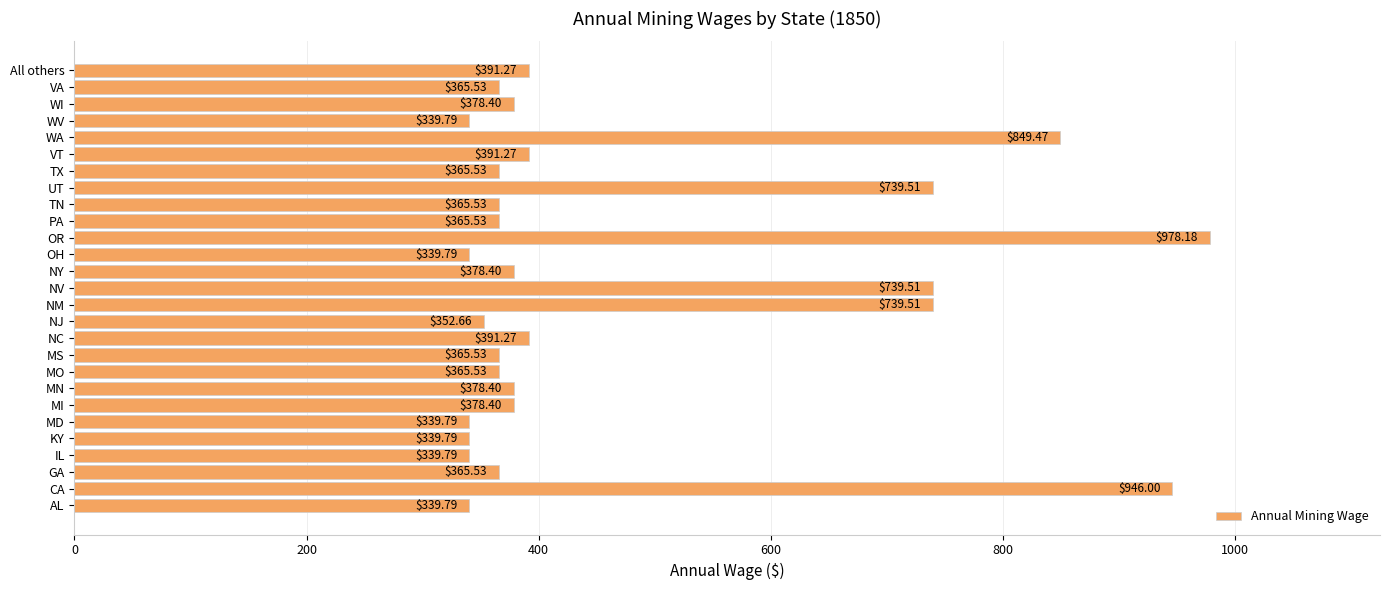

How many data points does each series have?

27